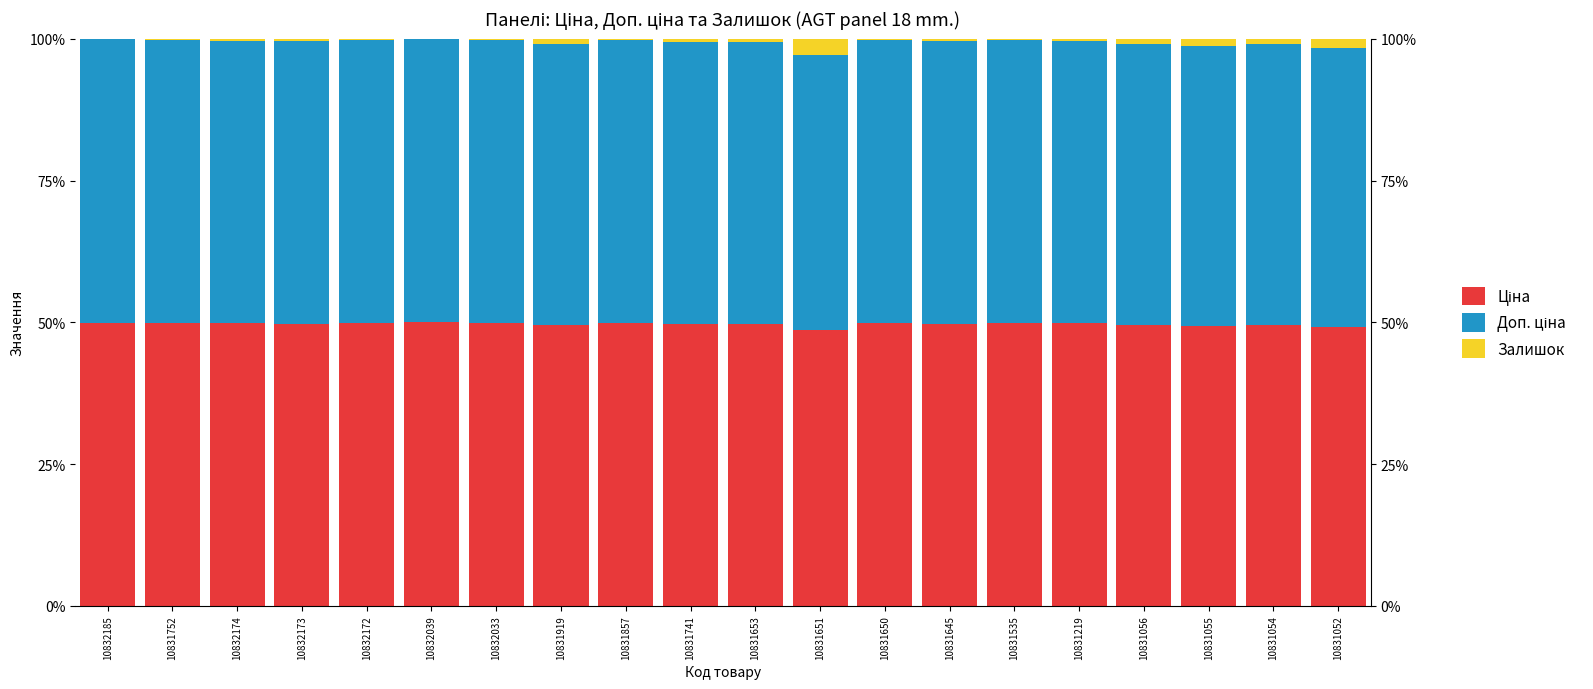

Rank the series at 10831055 from highest to lowest value.

Ціна, Доп. ціна, Залишок